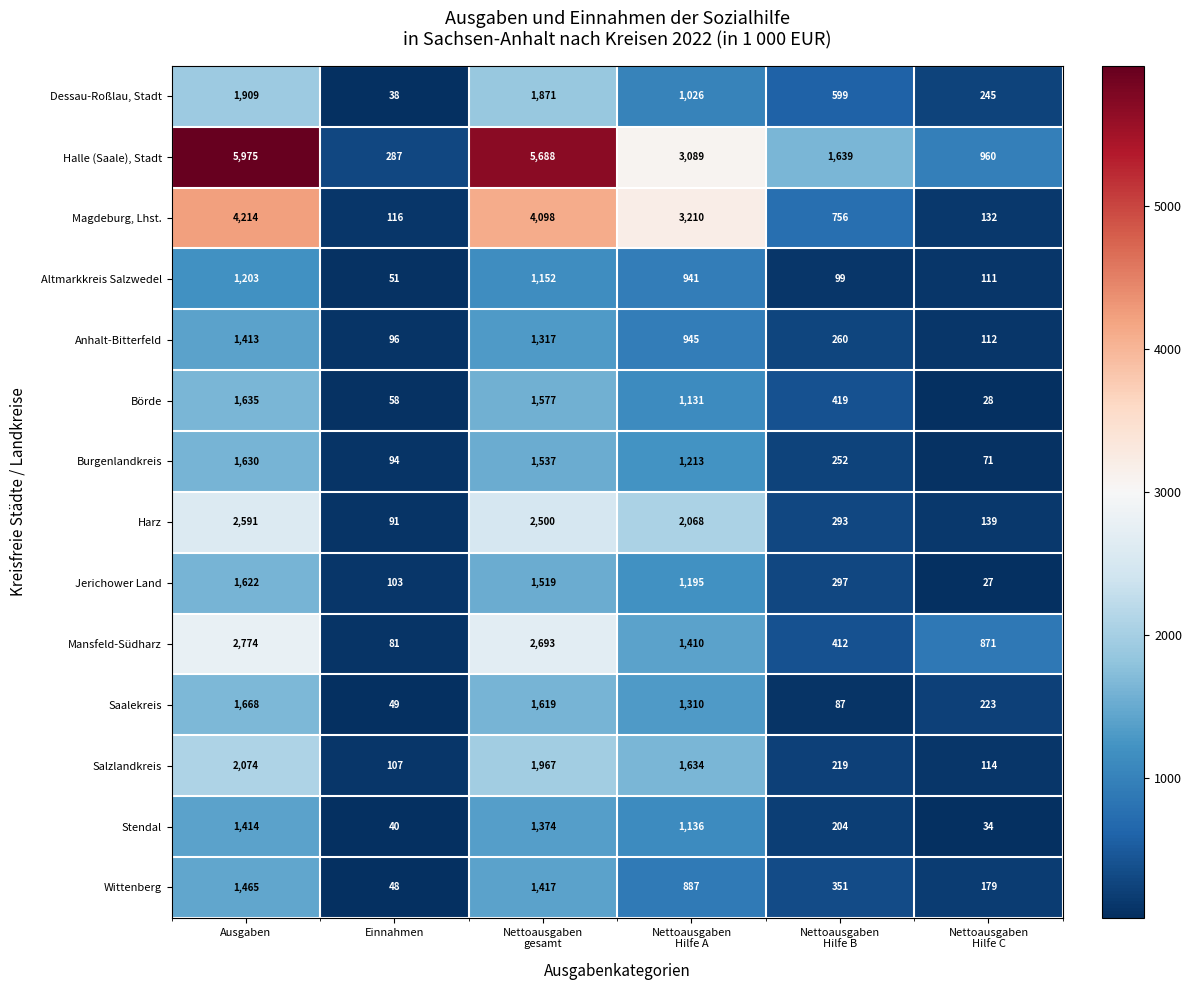

Is it true that Halle (Saale), Stadt equals 3987 at Ausgaben?

False